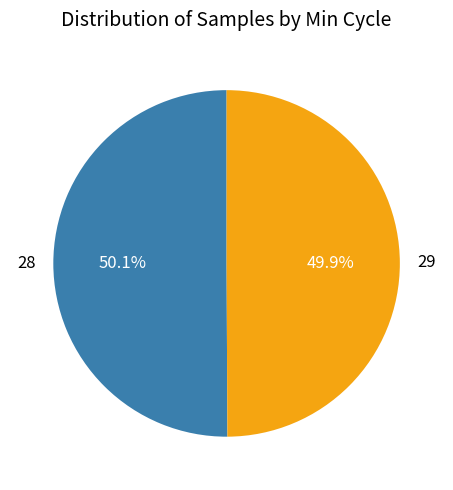

To the nearest percent, what is the combined percentage of 29 and 28?

100%